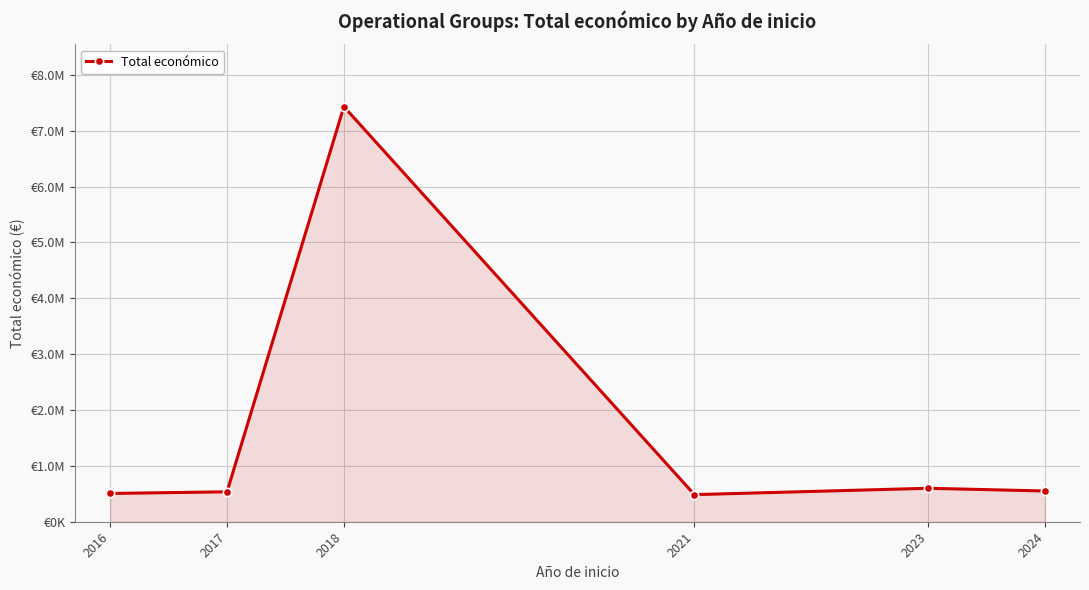

How many interior local peaks (higher than both neighbors) does the data have?

2